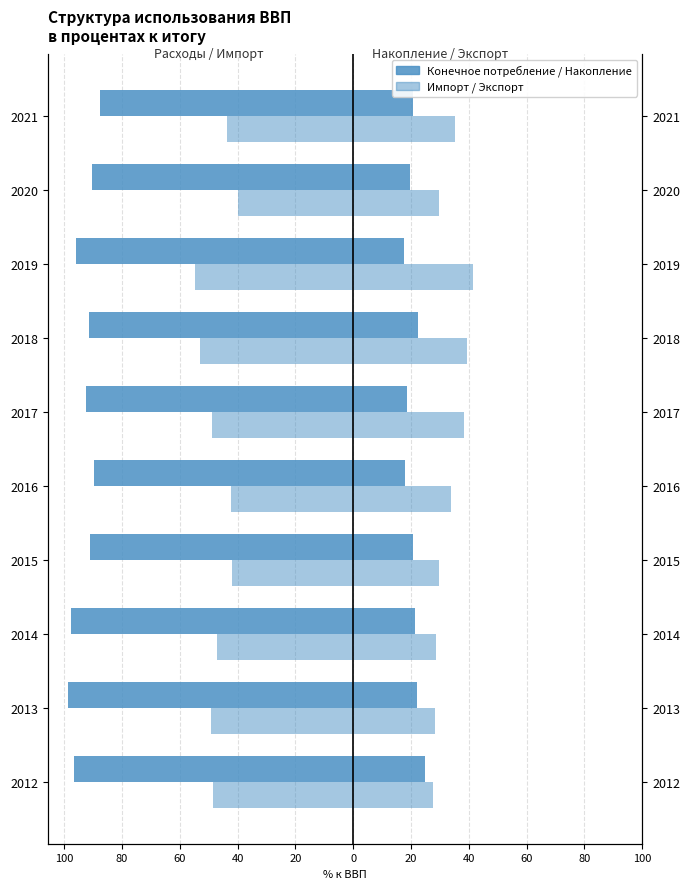

How many categories are shown in the chart?

10